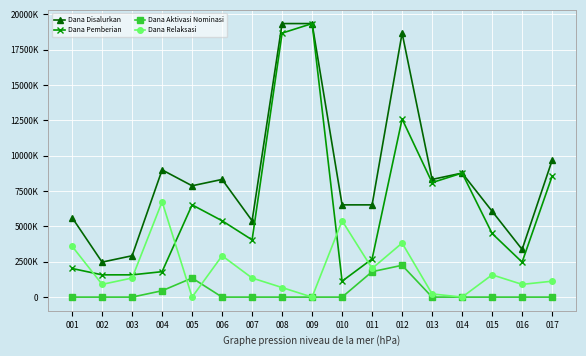

What are all the series names shown in the legend?

Dana Disalurkan, Dana Pemberian, Dana Aktivasi Nominasi, Dana Relaksasi